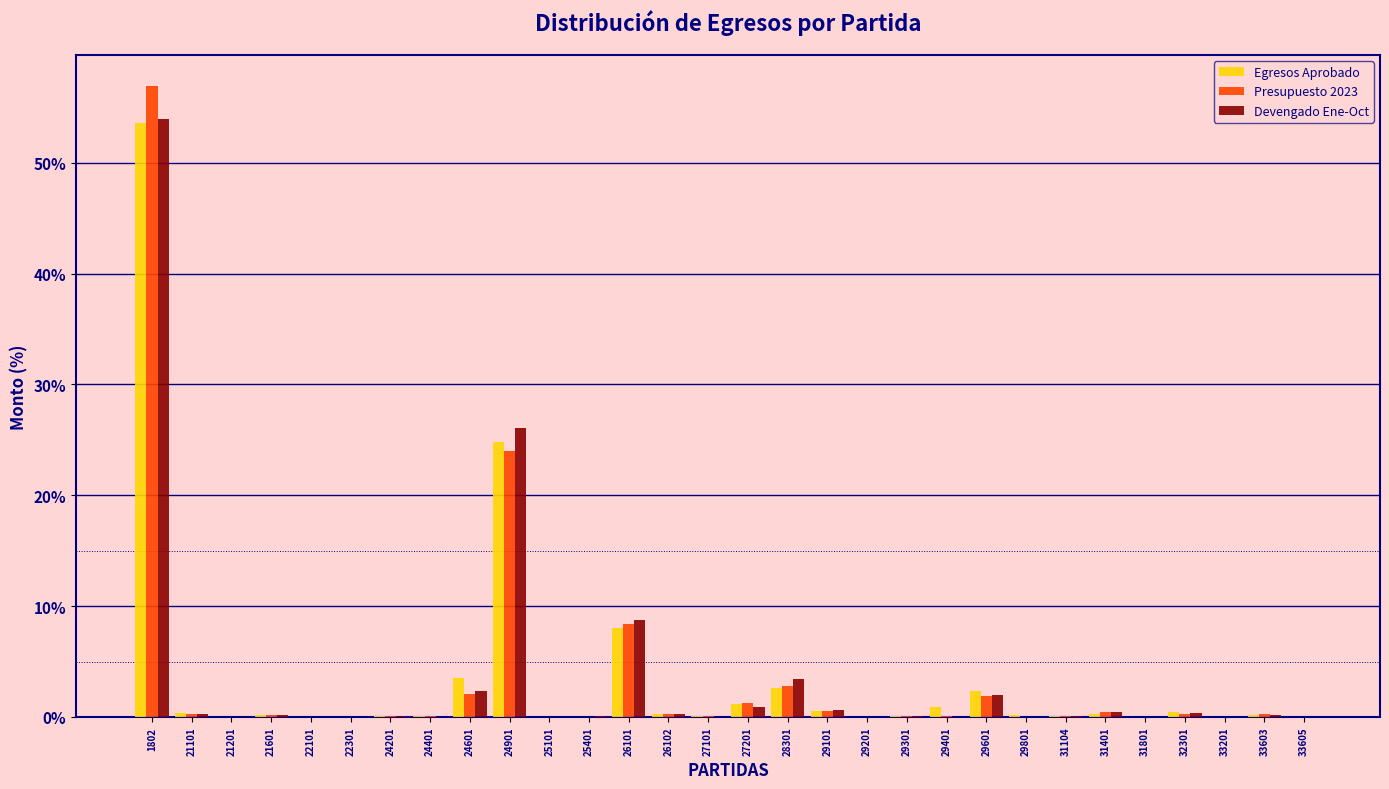

True or false: Presupuesto 2023 has a value of 0.1 at 29301.

True